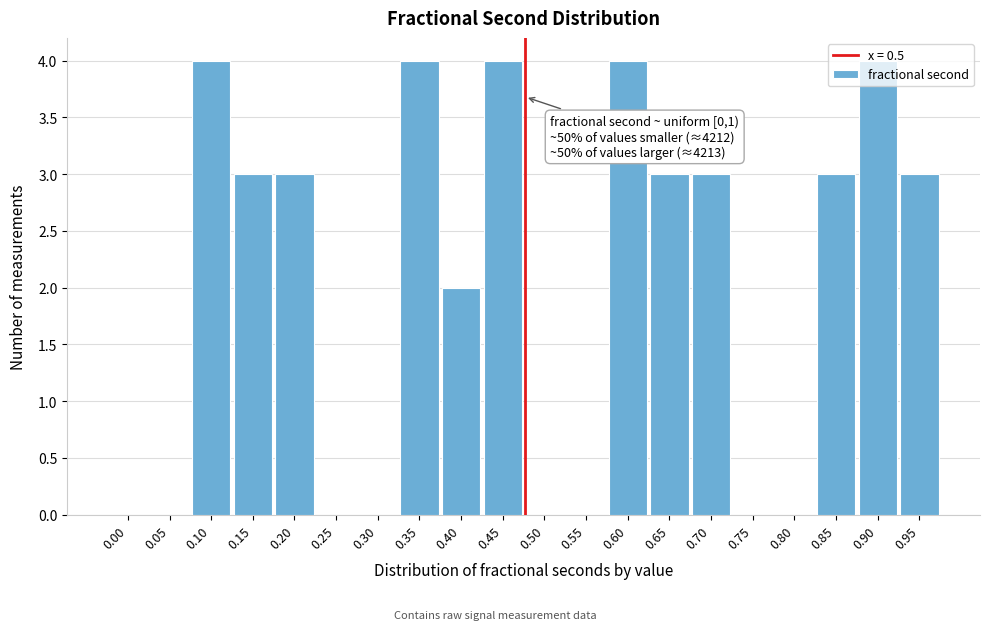

What is the sum of all values?

40